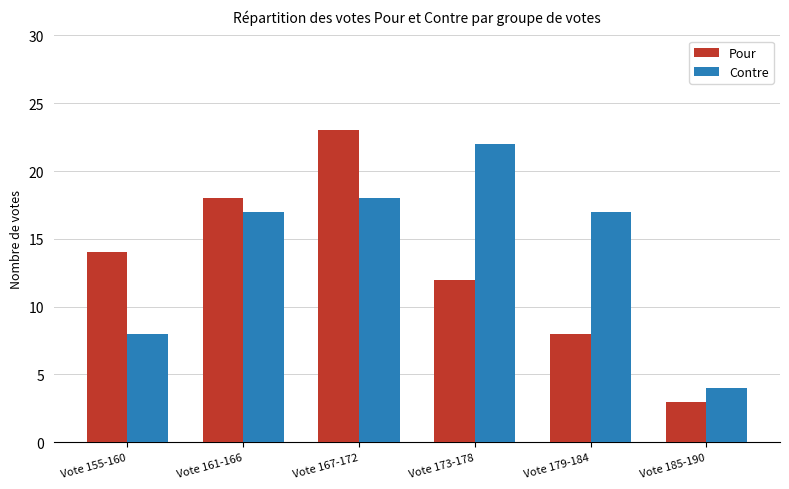

The value of Pour at Vote 185-190 is 1. True or false?

False